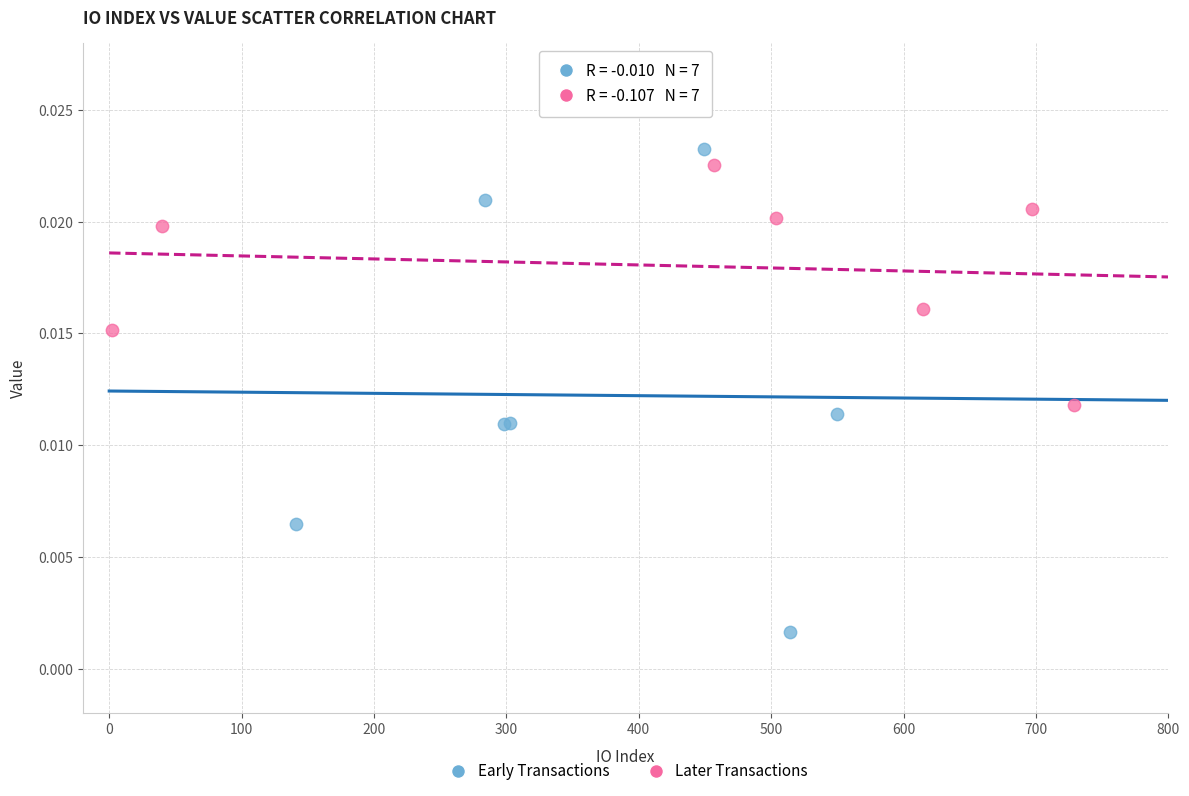

Which series has the widest spread of Y values?

Early Transactions